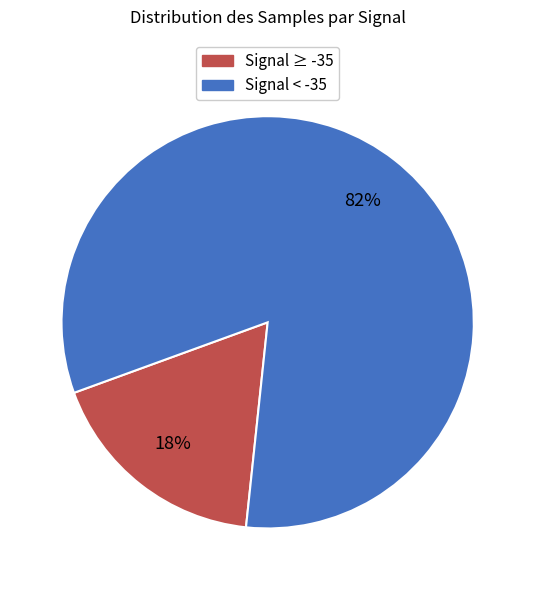

To the nearest percent, what is the average slice percentage?

50%